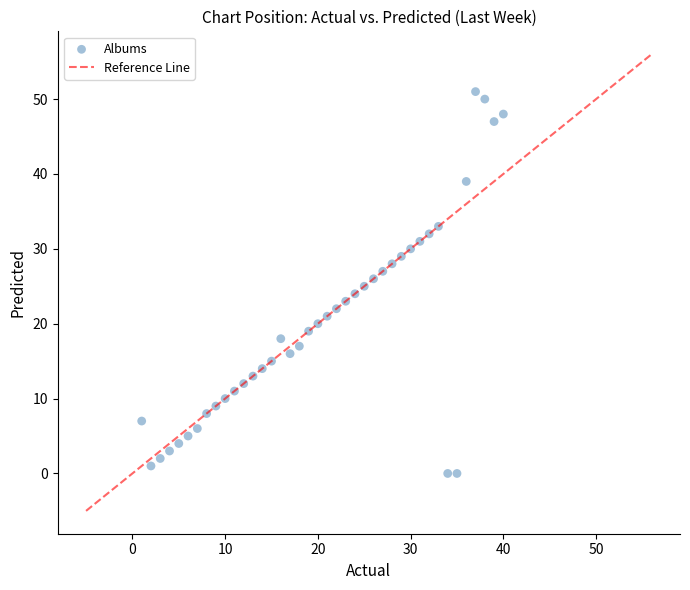

What is the range of X values (max minus min)?

39